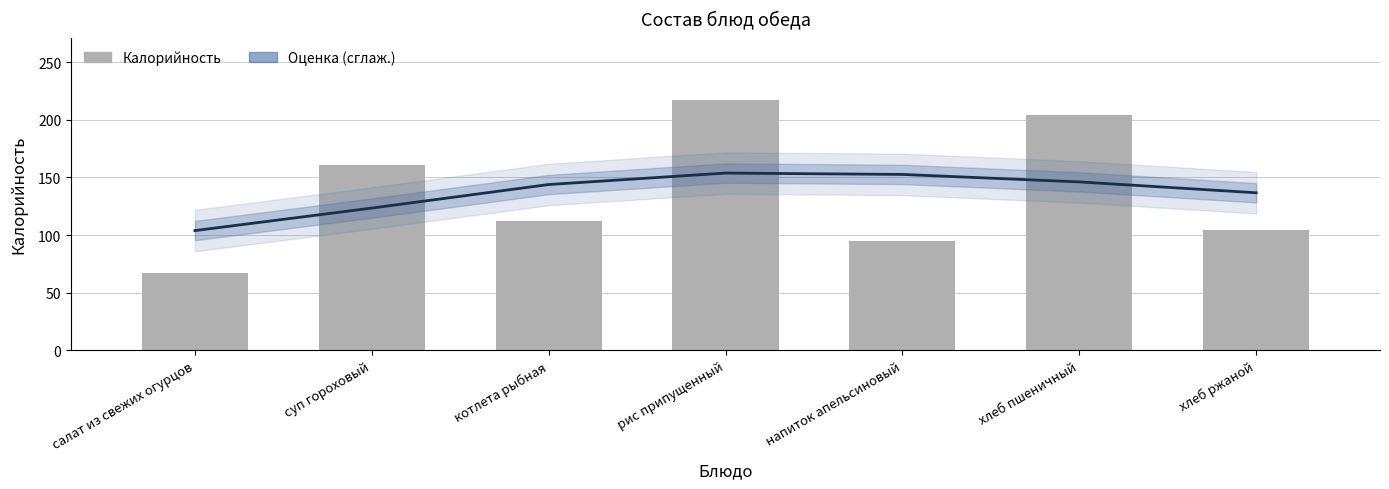

How many groups of bars are there?

7